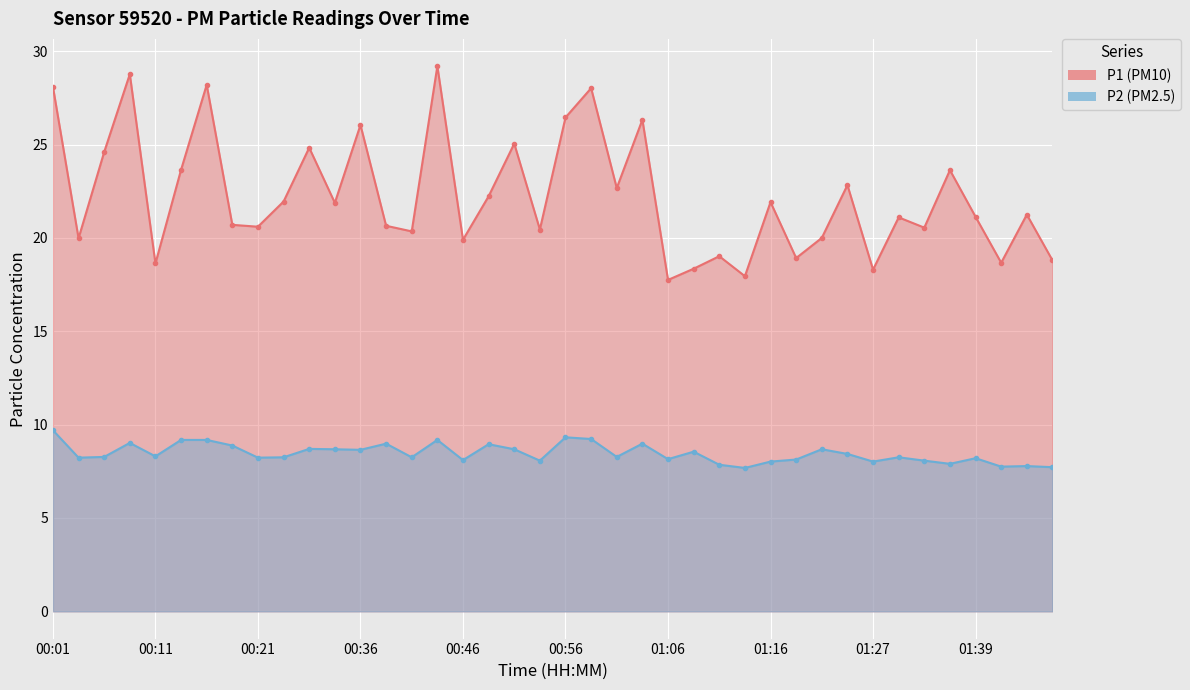

What is the maximum value shown in the chart?

29.2